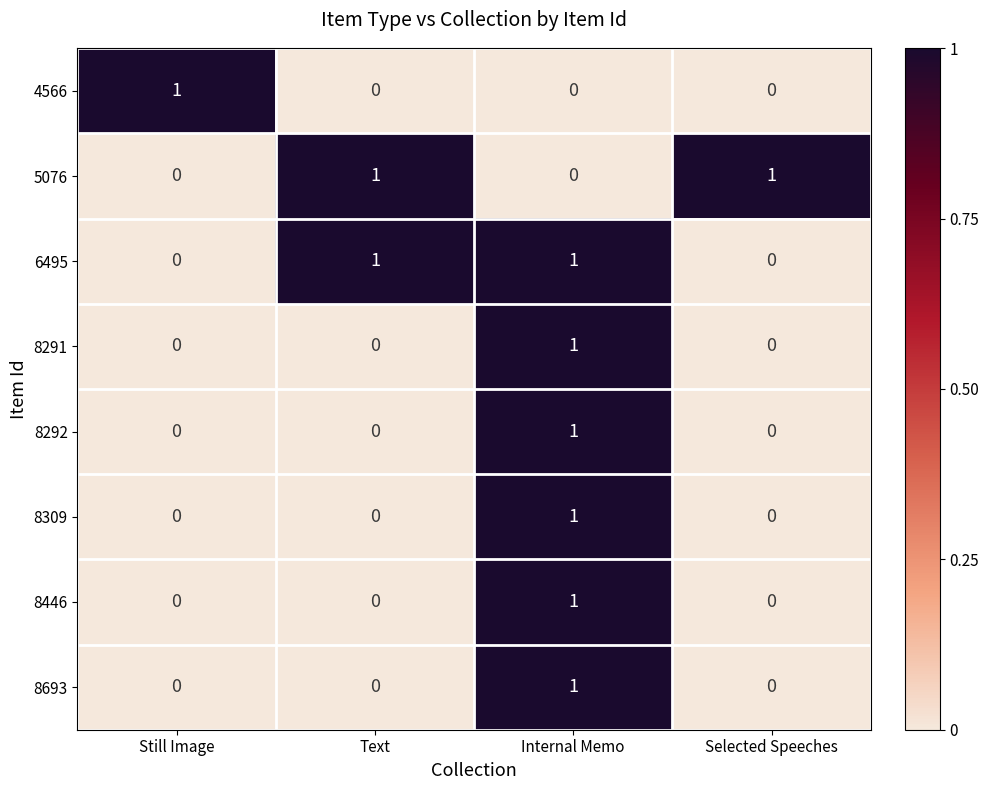

At how many categories does at least one series exceed 0?

4